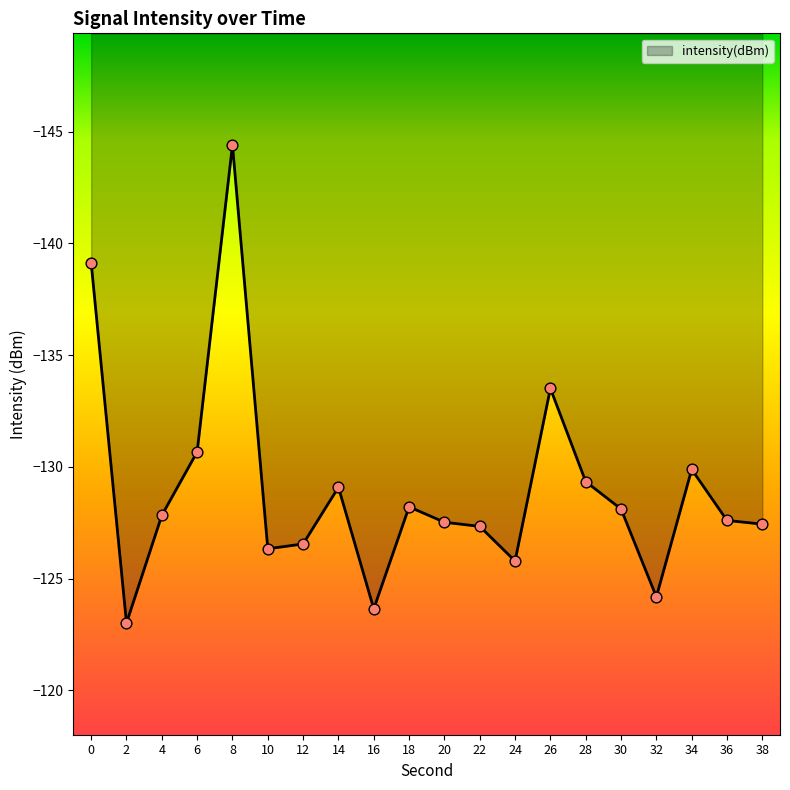

What is the change in value from 24 to 32?

+1.6